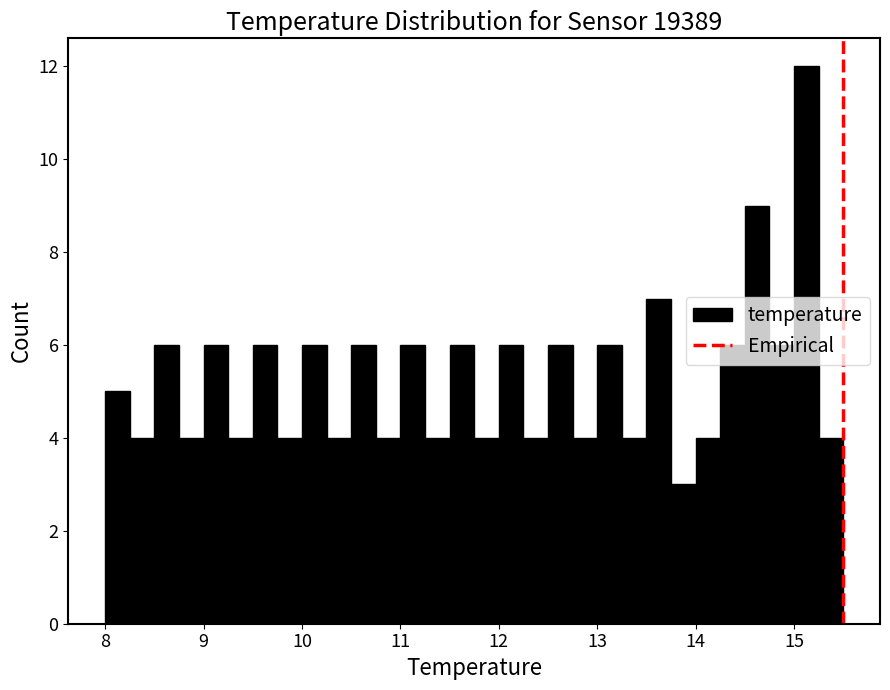

Around what value on the x-axis is the tallest bar? Give the approximate position of its centre, as read against the axis.

15.1